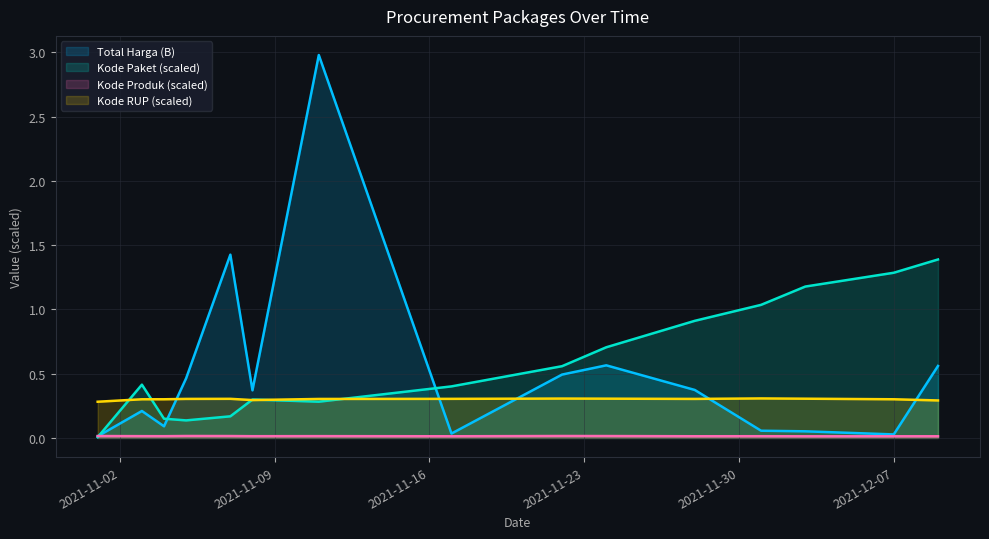

Between which two adjacent categories do Kode Paket and Total Harga first intersect?

2021-11-01 and 2021-11-03